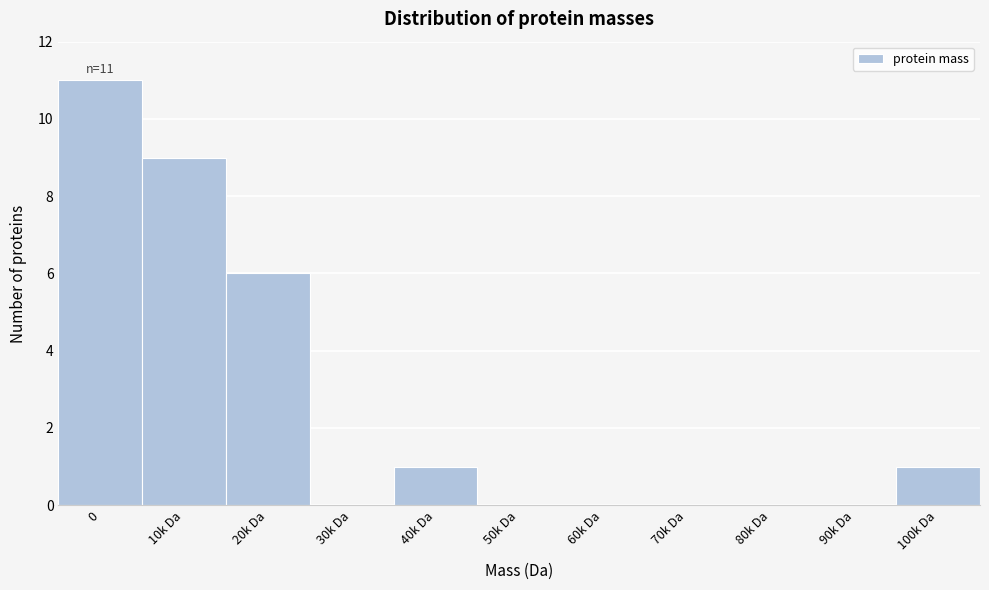

Reading left to right, list all the values displayed in this chart.

0=11	10k Da=9	20k Da=6	30k Da=0	40k Da=1	50k Da=0	60k Da=0	70k Da=0	80k Da=0	90k Da=0	100k Da=1